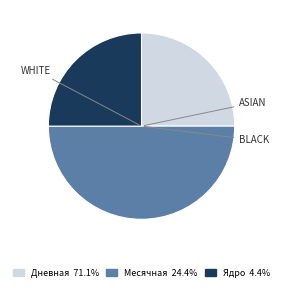

Which slice is the largest?

Месячная